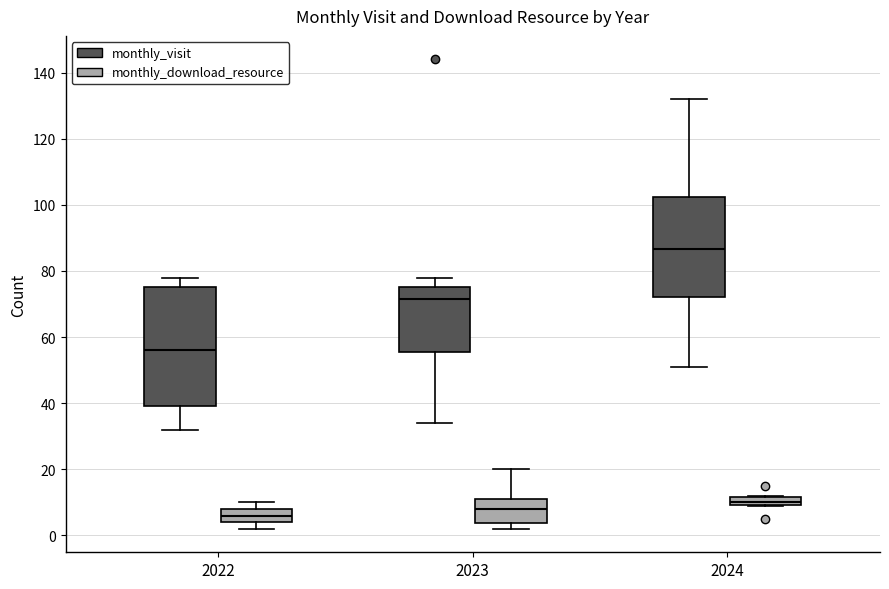

Which box's median line is the highest?

2024 (monthly_visit)